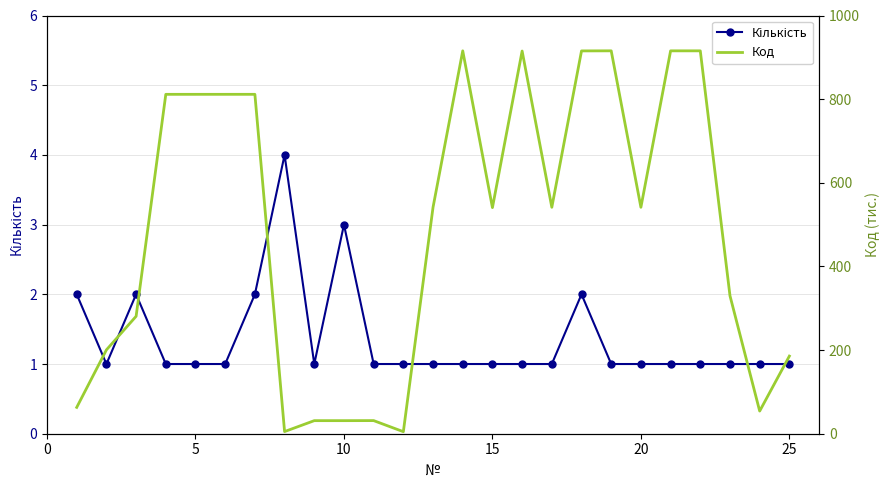

How many lines are shown in the chart?

2